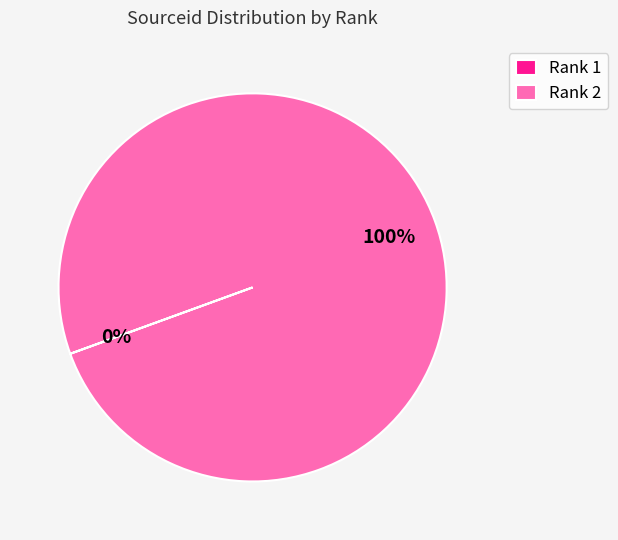

What percentage is the Rank 2 slice, to the nearest percent?

100%